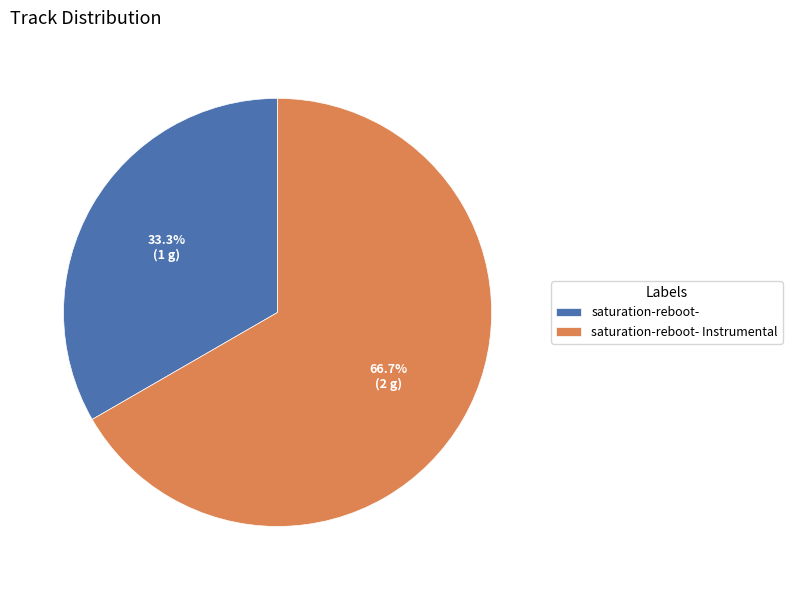

Which category accounts for the majority?

saturation-reboot- Instrumental